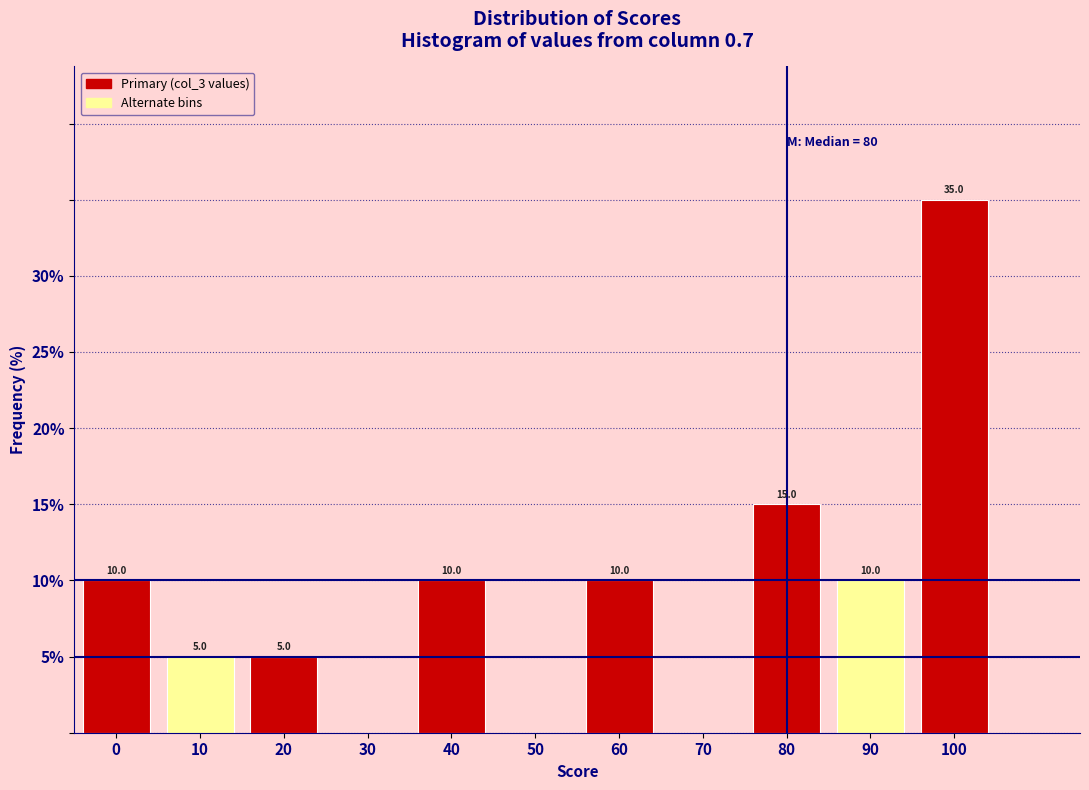

Reading right to left, list all the values displayed in this chart.

100=35	90=10	80=15	70=0	60=10	50=0	40=10	30=0	20=5	10=5	0=10